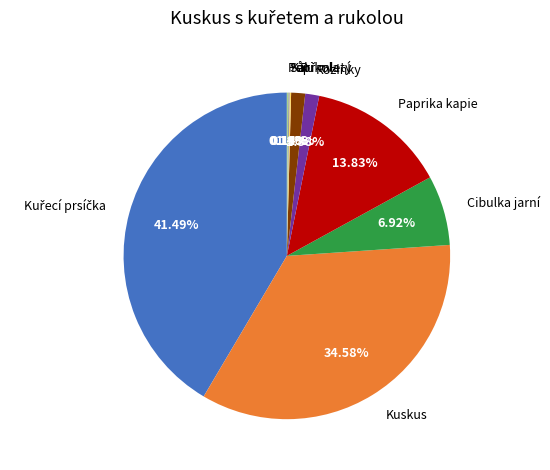

Does any single category account for the majority?

No